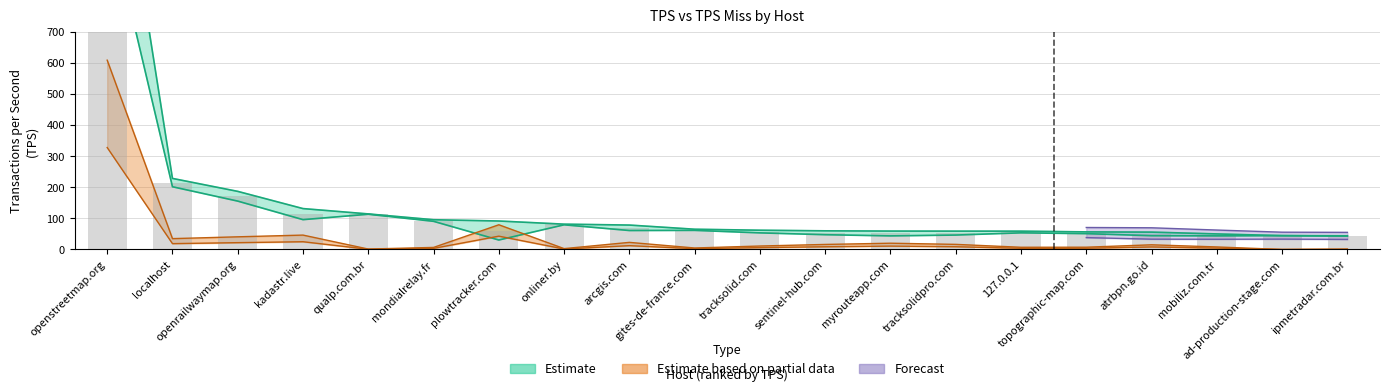

At which label does tps reach its minimum?

ipmetradar.com.br